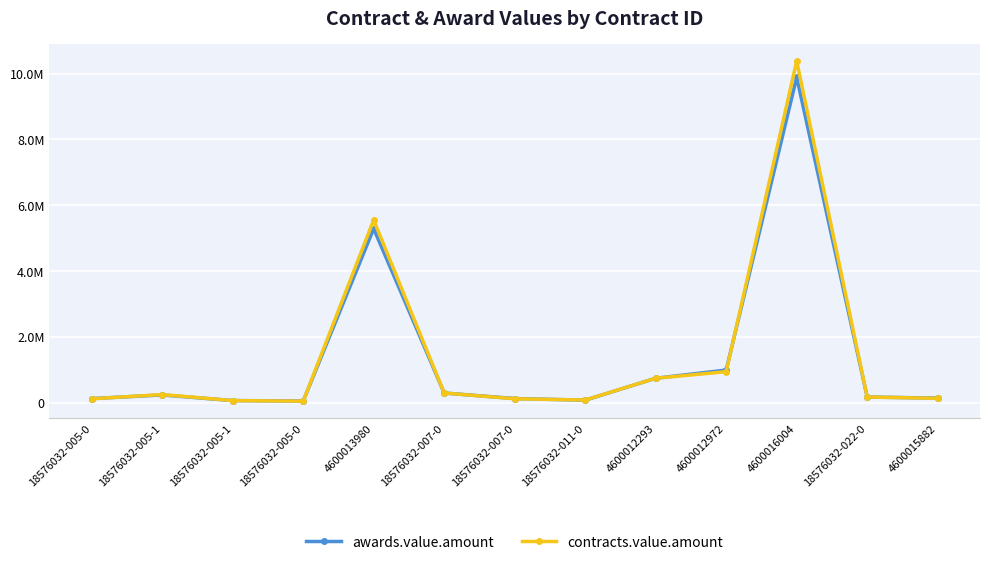

Reading left to right, what are all the values shown in this chart?

awards.value.amount: 133360.0	242940.0	72882.0	57295.0	5290000.1	302335.0	134971.0	85000.1	749999.9	1000000.0	9885600.0	180000.0	148950.0
contracts.value.amount: 126692.0	255087.0	72882.0	54430.2	5554500.1	302335.0	128222.4	89250.1	749999.9	950000.0	10379880.0	180000.0	141502.5